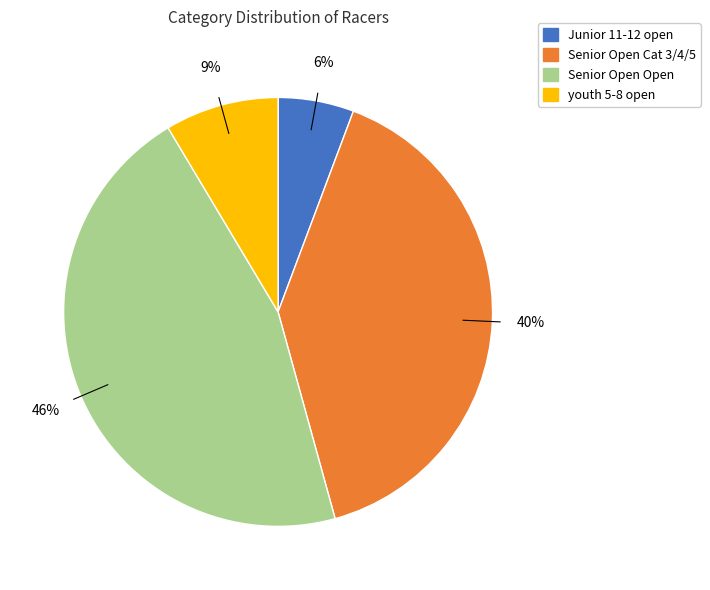

Count the number of slices in the pie.

4